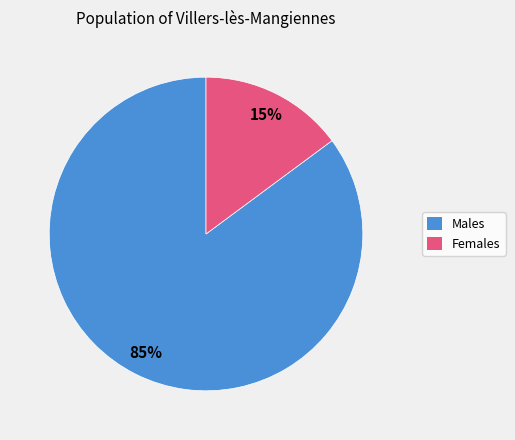

Does any single category account for the majority?

Yes